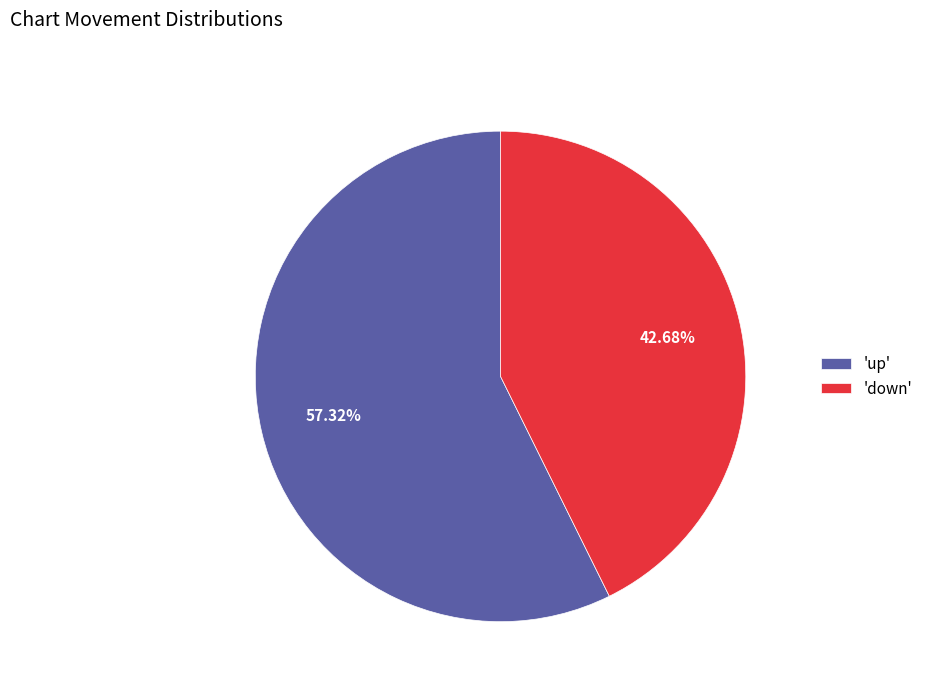

To the nearest percent, what is the average slice percentage?

50%